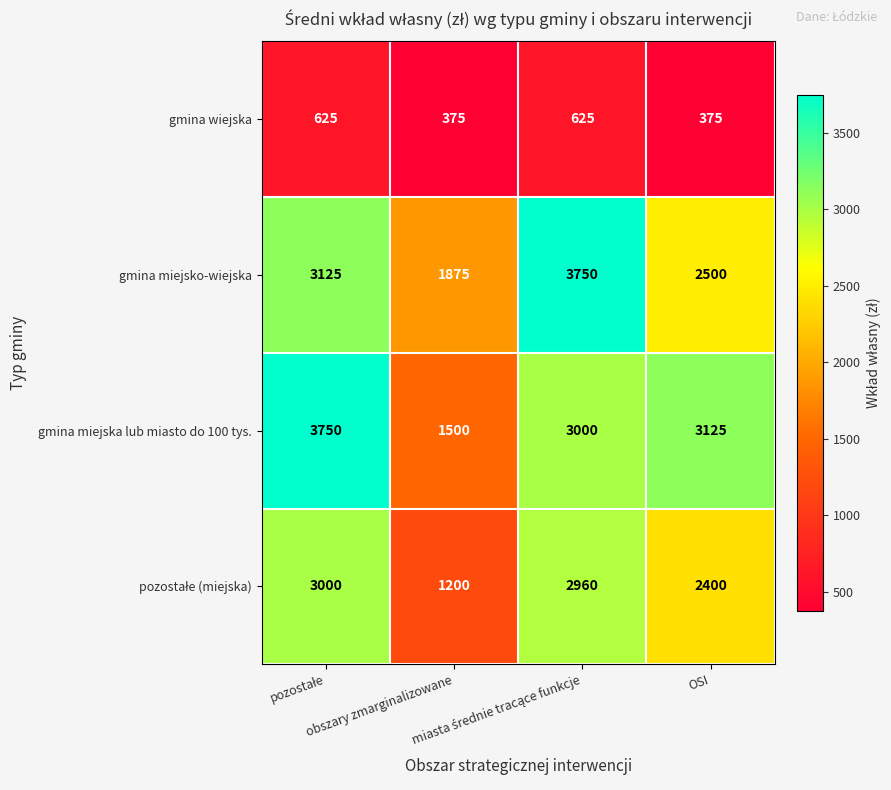

At how many categories does at least one series exceed 2057?

3